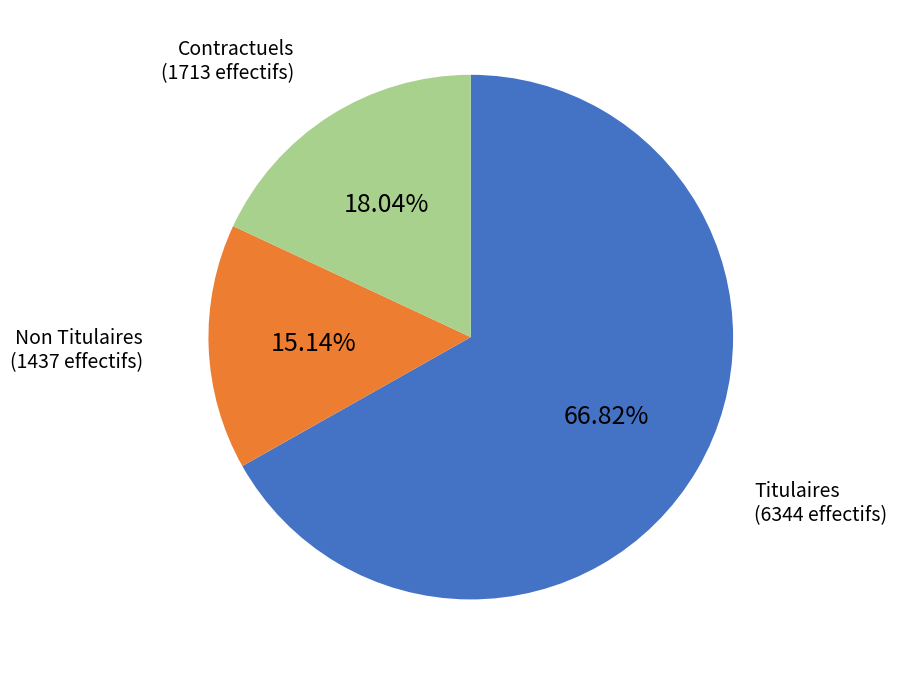

Is there a majority slice in this chart?

Yes